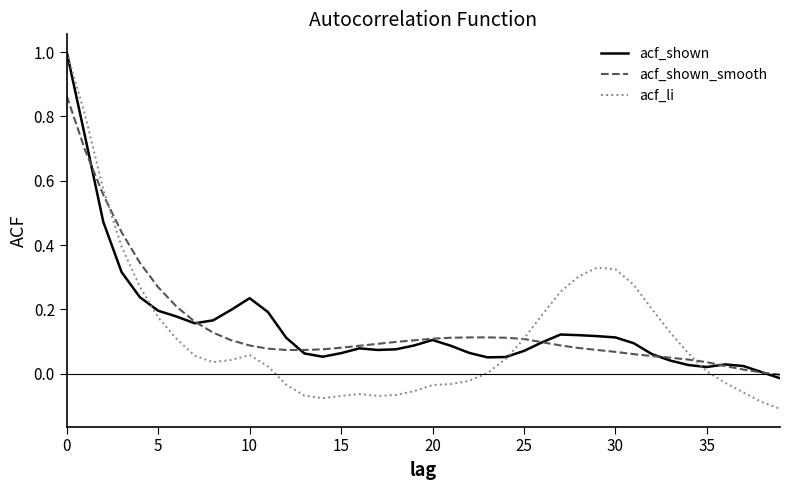

True or false: acf_shown_smooth and acf_shown cross at least once.

True